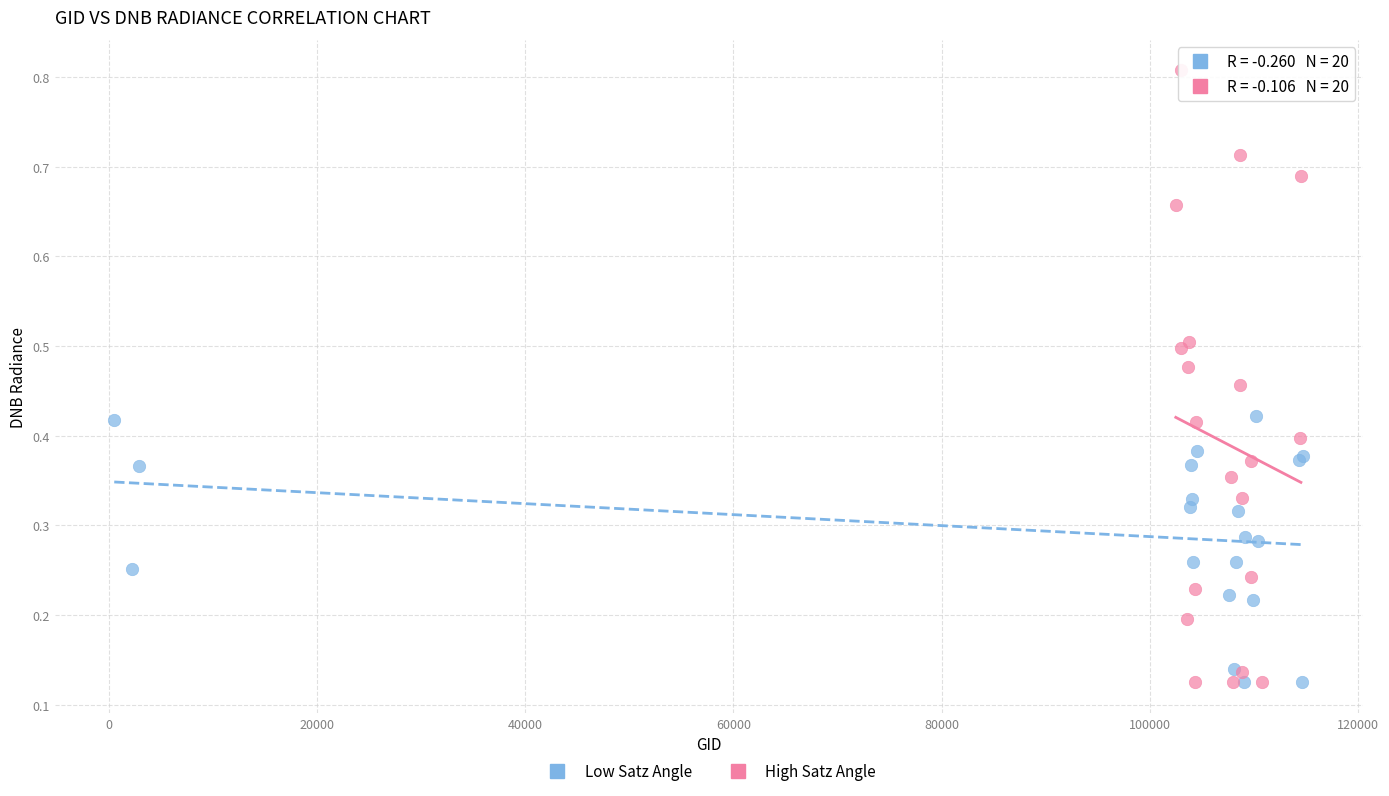

What are all the series names shown in the legend?

Low Satz Angle, High Satz Angle